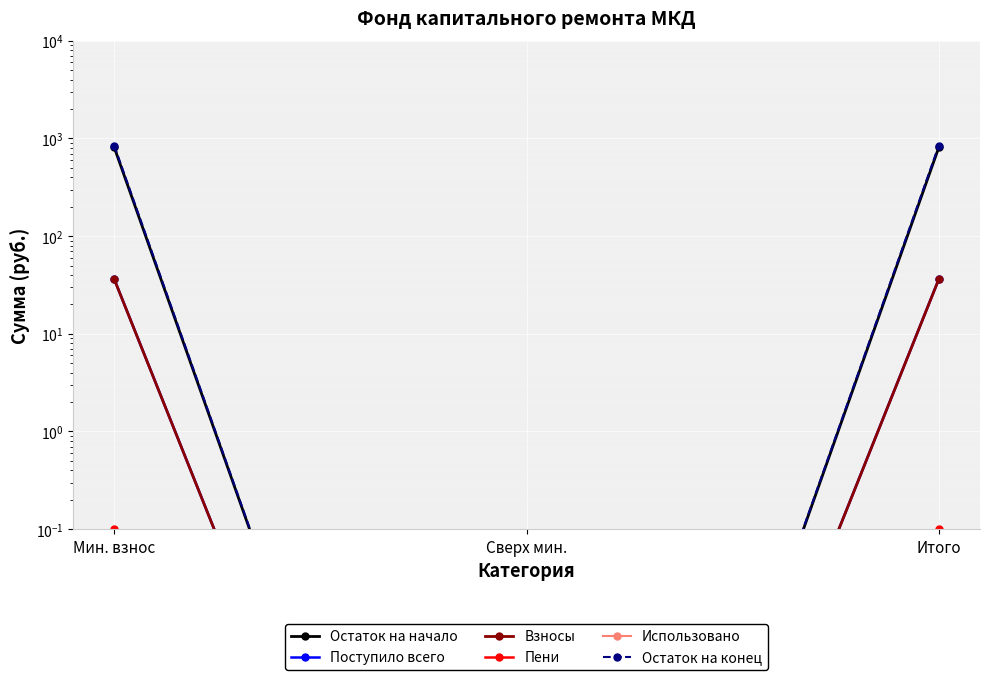

Rank the series by their maximum value, from highest to lowest.

Остаток на конец, Остаток на начало, Поступило всего, Взносы, Пени, Использовано